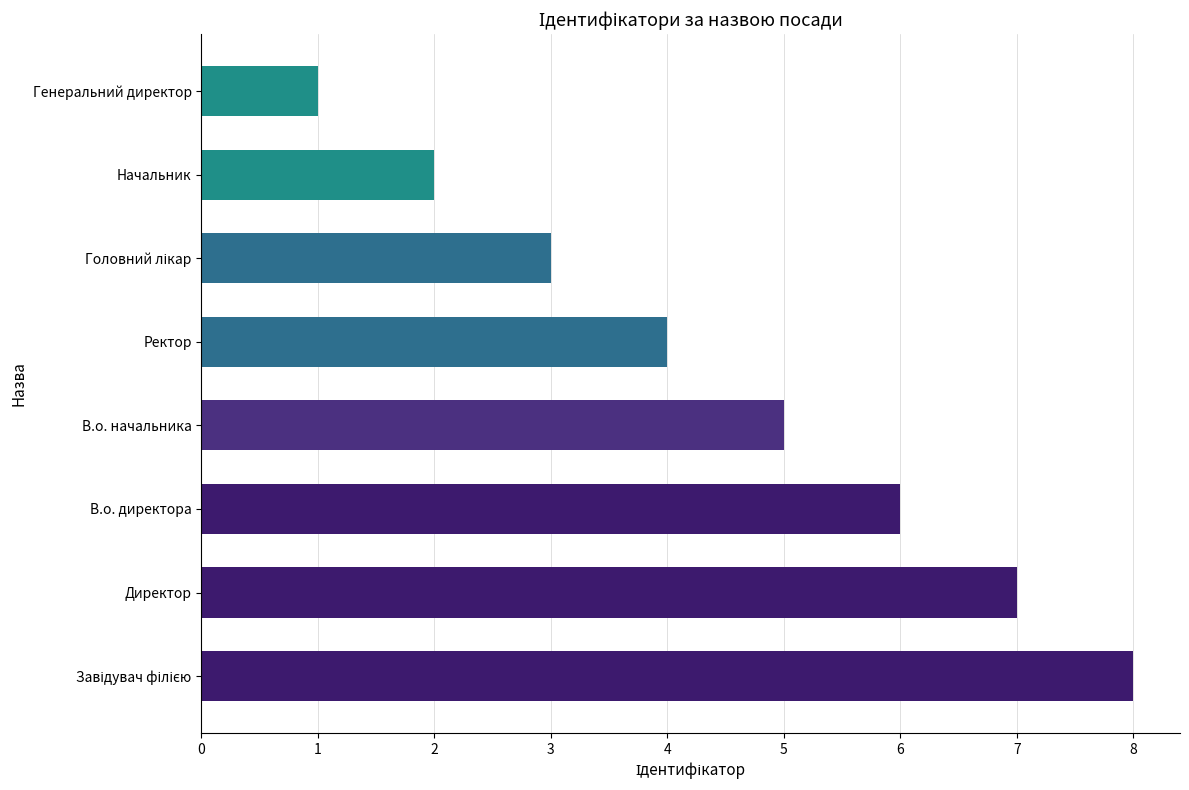

What is the change in value from В.о. начальника to Генеральний директор?

-4